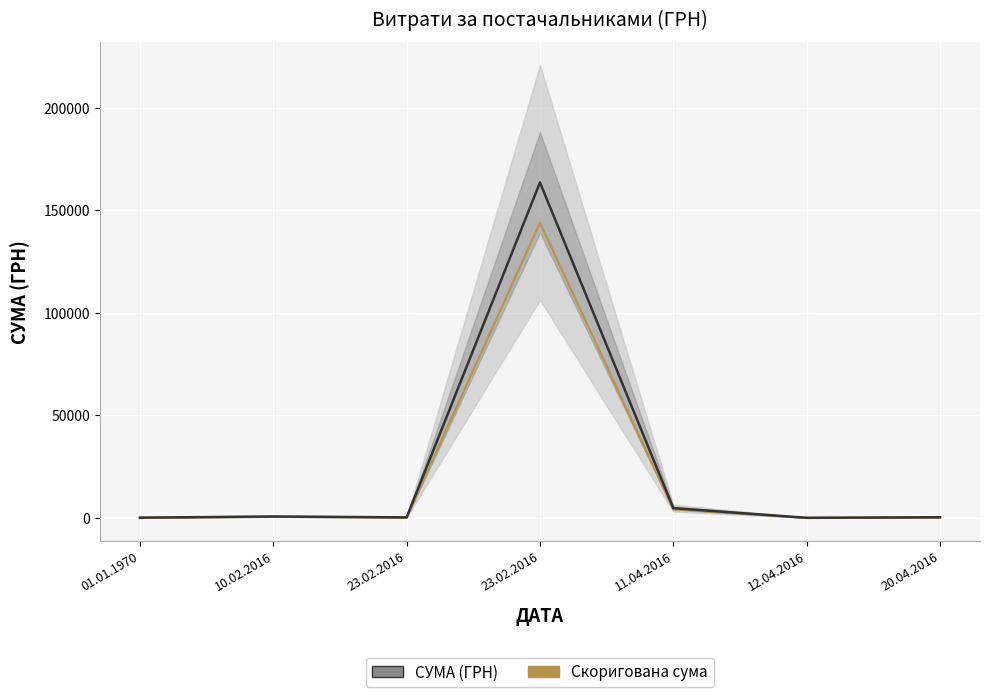

Where is Скоригована сума nearest to the value 72003?

11.04.2016